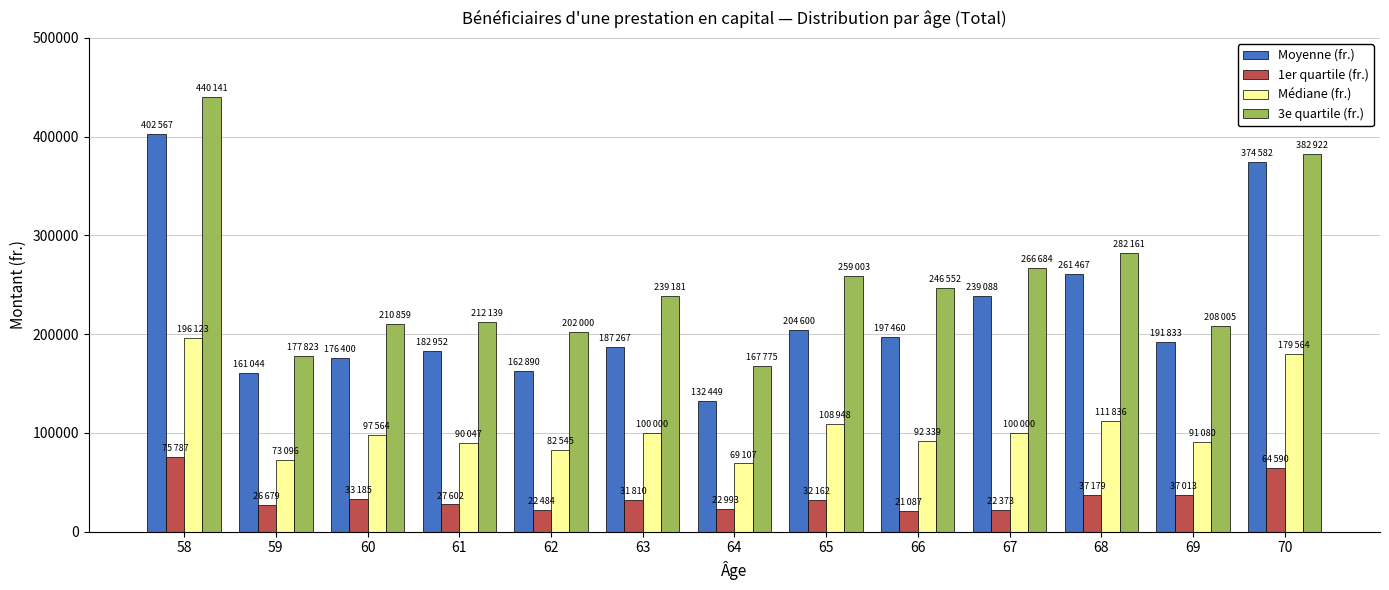

Which category has the highest value in the Médiane (fr.) series?

58